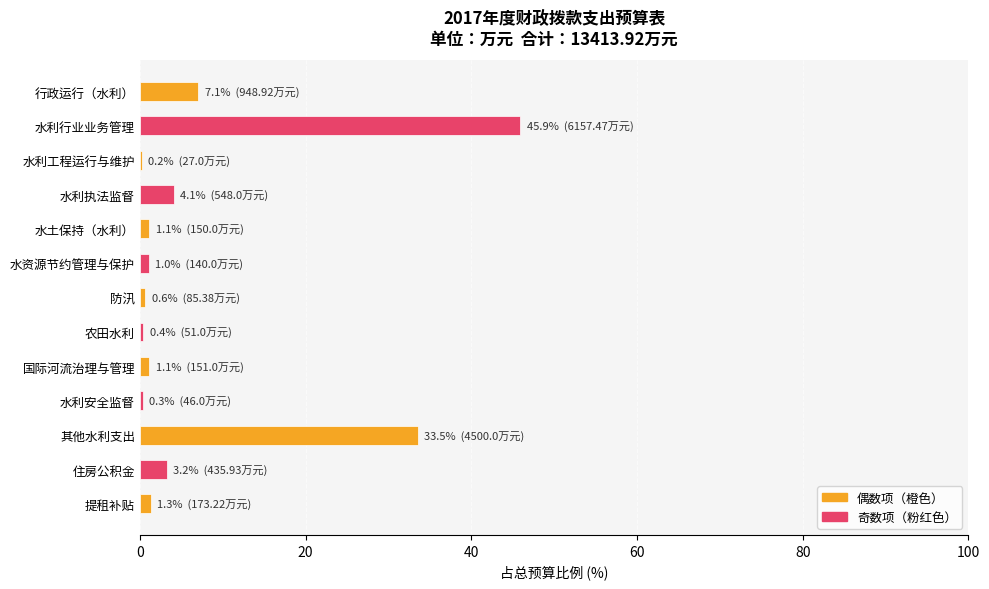

What is the greatest value displayed?

45.9